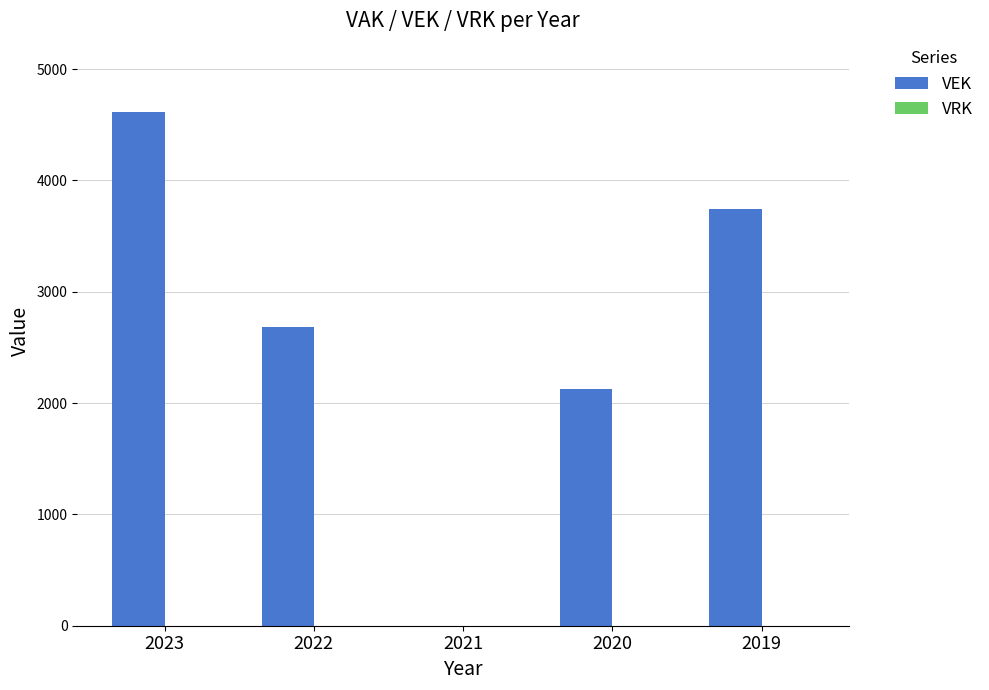

What is the greatest value displayed?

4612